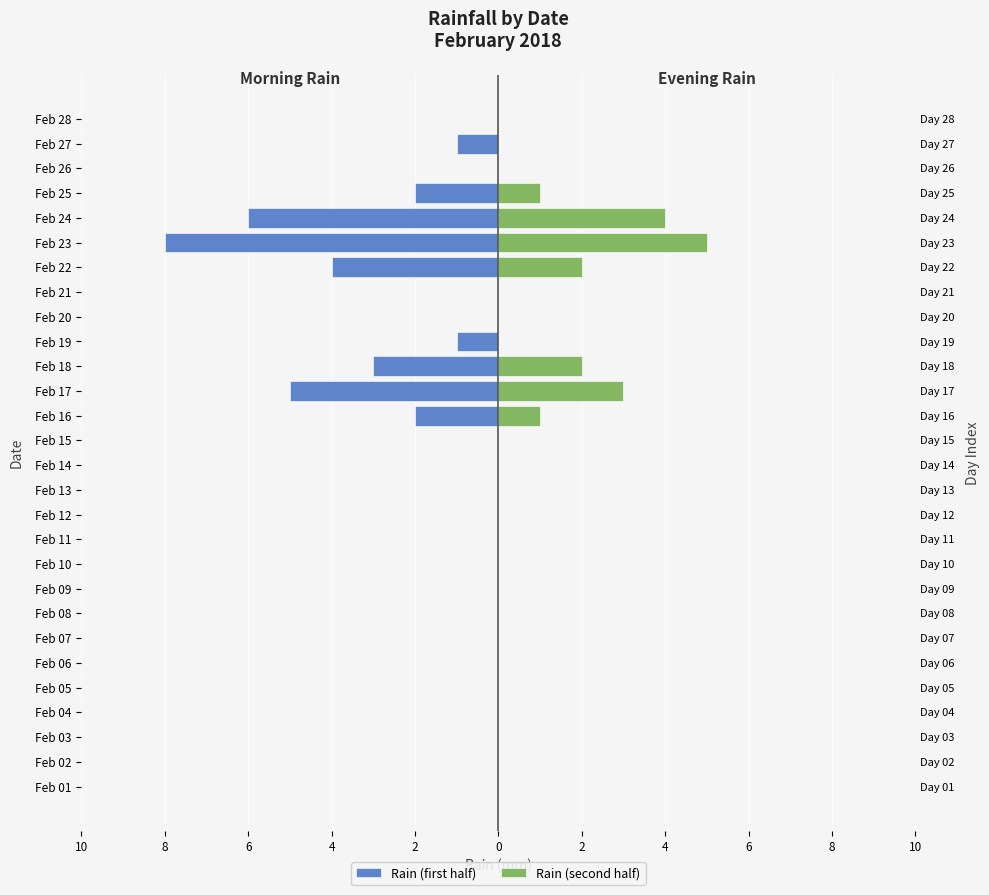

What is the label of the 13th bar from the left?

12